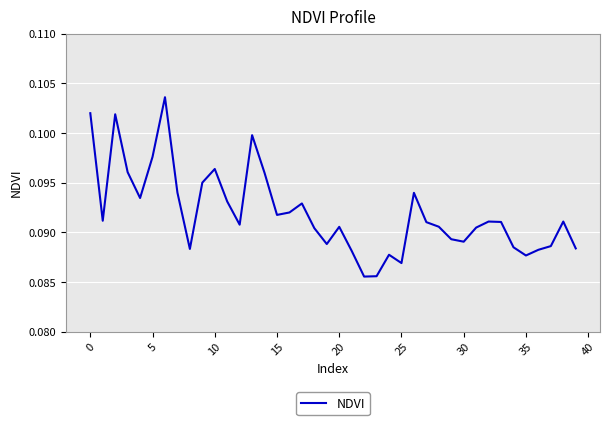

Is it true that the value at 25 is 0.0?

False